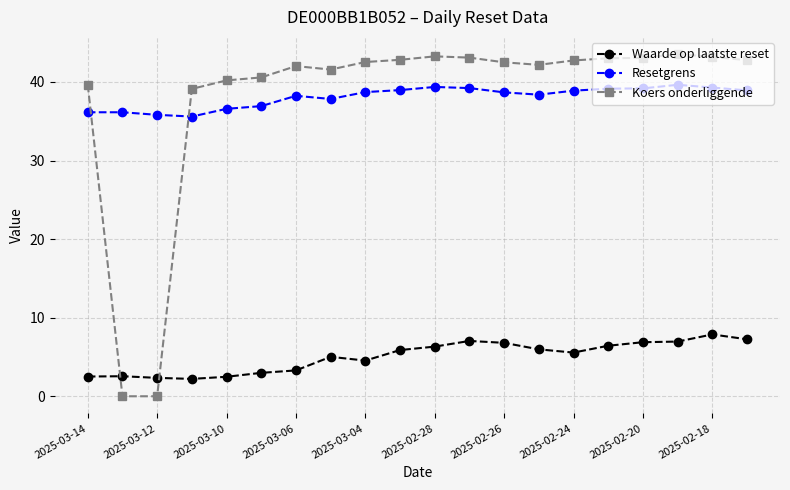

How many intersections are there between Resetgrens and Koers onderliggende?

2